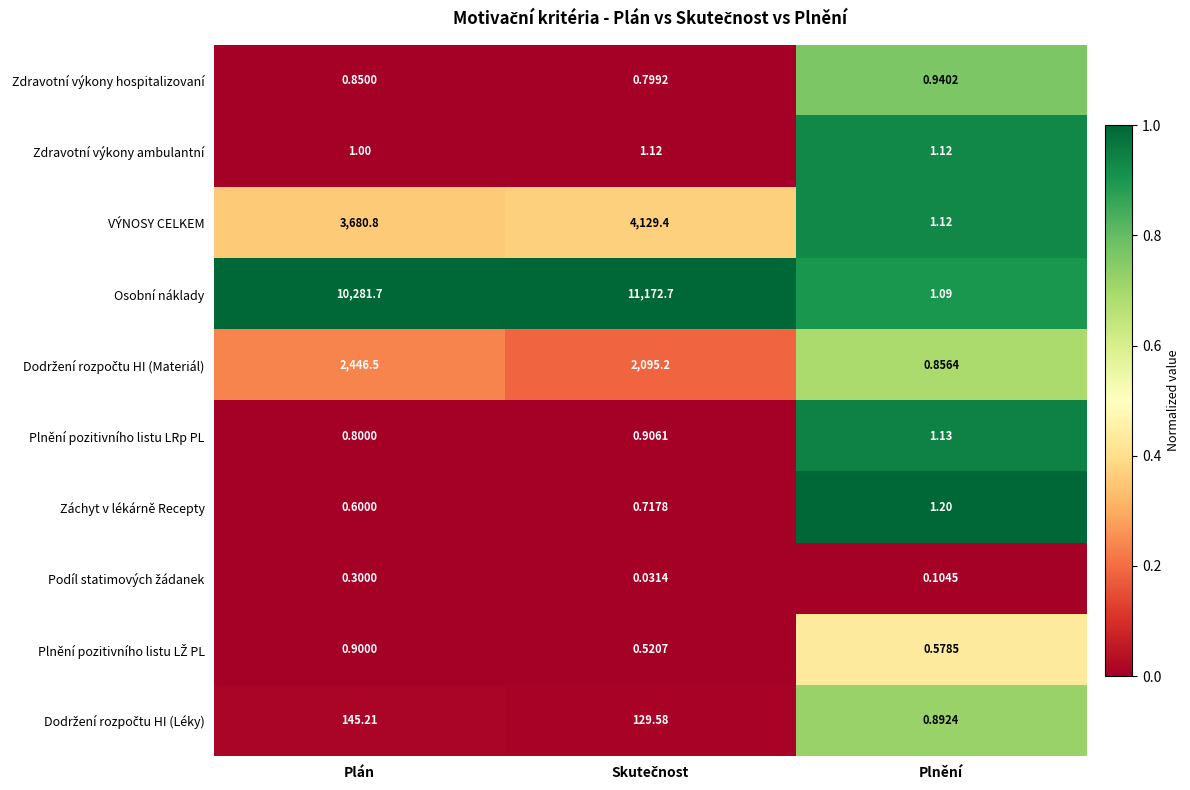

Which series has the largest total across all categories?

Osobní náklady